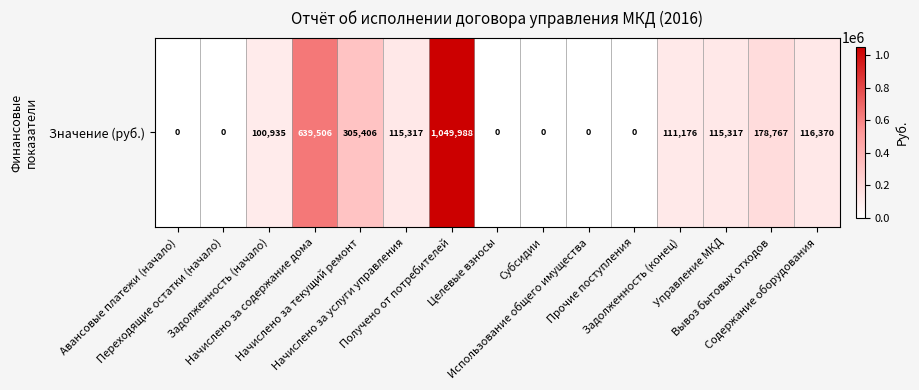

Which label corresponds to the smallest value in the chart?

Авансовые платежи (начало)